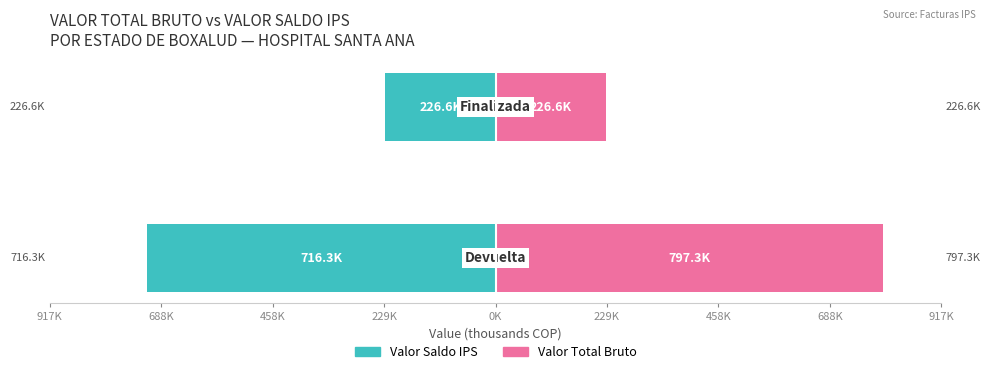

What is the maximum value shown in the chart?

797.3